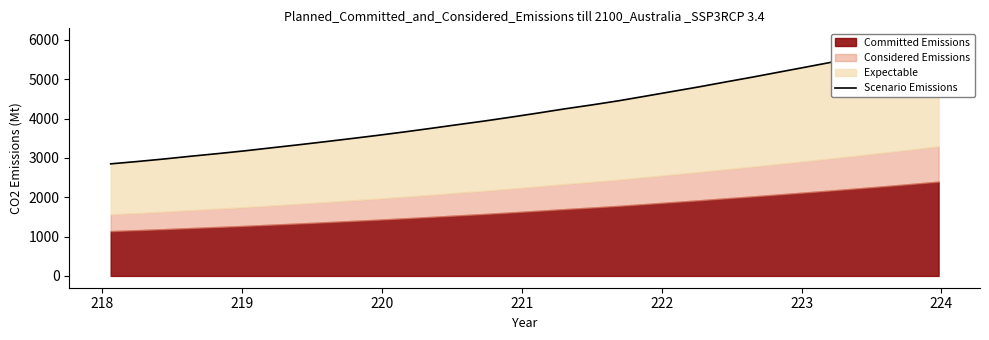

Reading left to right, extract all data points from this chart.

2850.2	2909.7	2974.0	3043.9	3110.2	3179.8	3256.8	3332.6	3411.3	3492.6	3575.6	3662.8	3754.3	3848.5	3940.8	4040.0	4142.8	4249.2	4348.0	4453.0	4569.5	4687.9	4805.0	4930.0	5052.6	5180.4	5307.8	5436.4	5571.7	5709.1	5850.8	5996.1